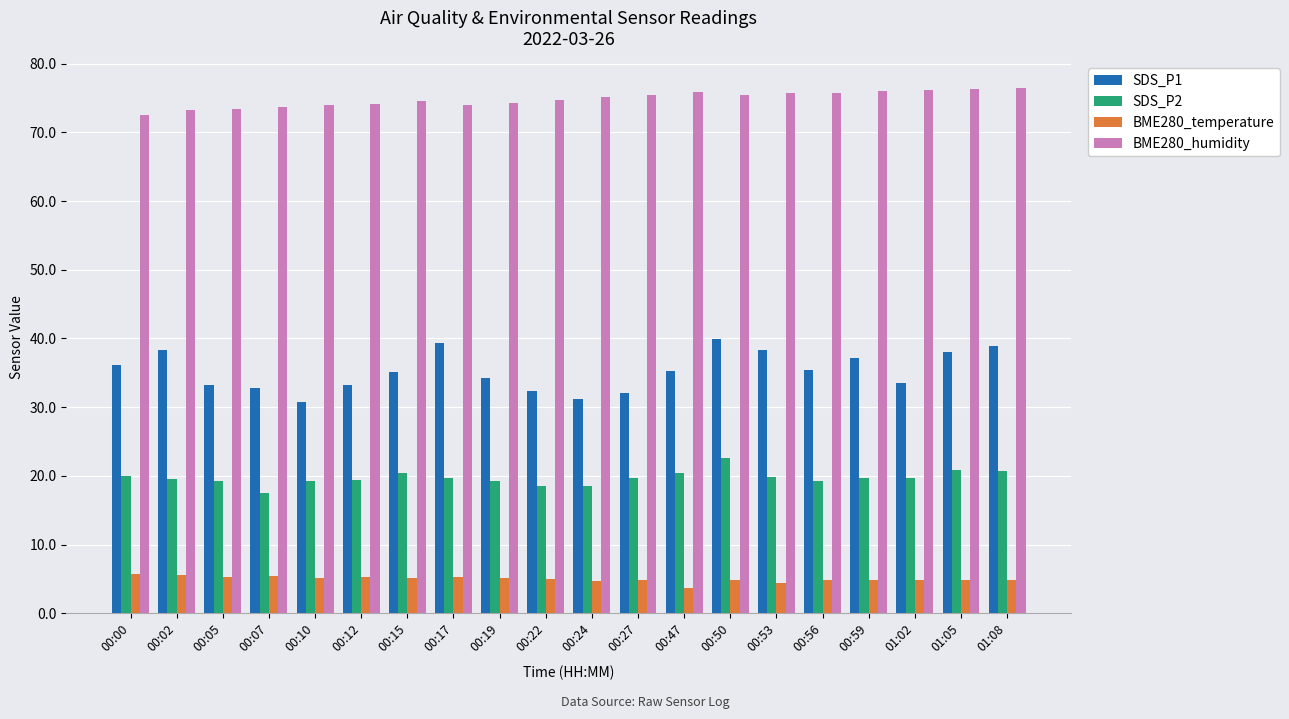

At 00:10, list the series in order from smallest to largest.

BME280_temperature, SDS_P2, SDS_P1, BME280_humidity